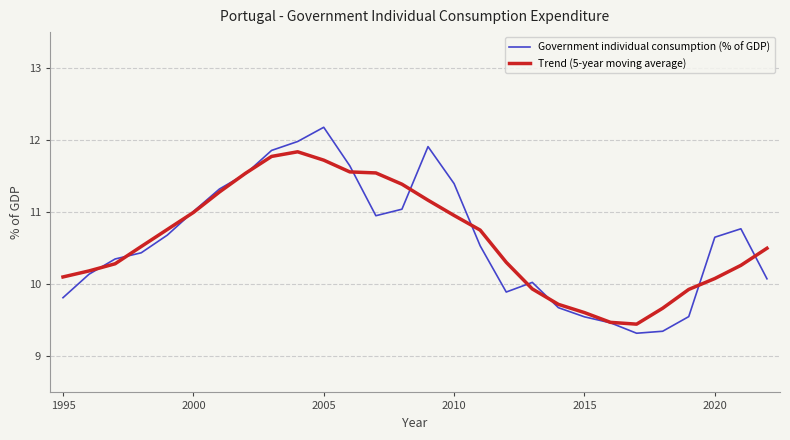

Which series has the widest spread of values?

Government individual consumption (% of GDP)